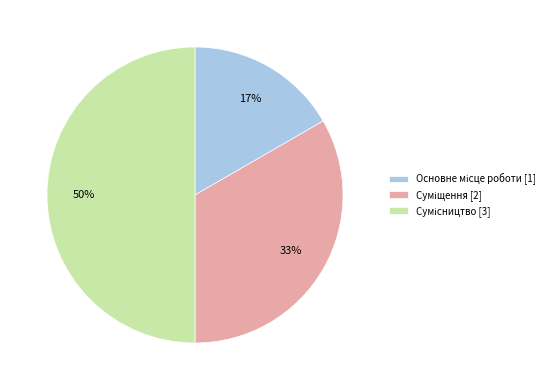

To the nearest percent, what is the average slice percentage?

33%